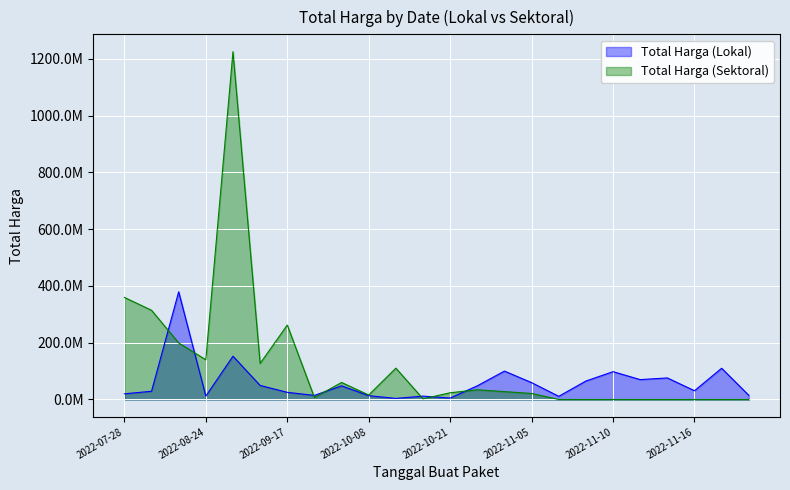

What is the label of the 15th point from the right?

2022-10-08